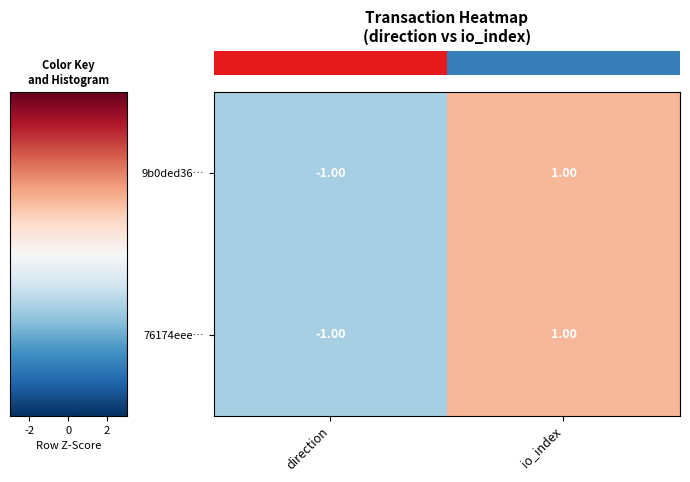

At which category is the sum across all series the highest?

io_index